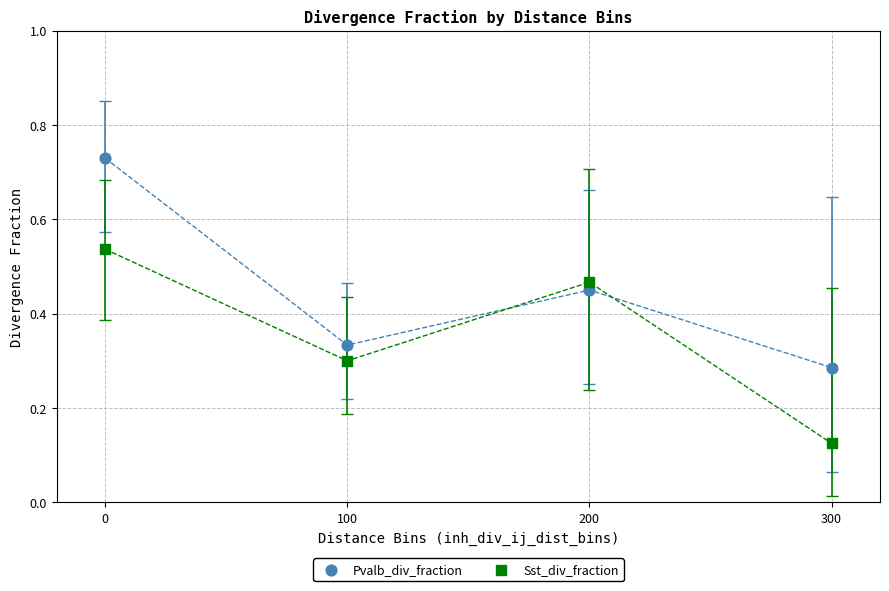

Which series reaches the minimum Y coordinate?

Sst_div_fraction